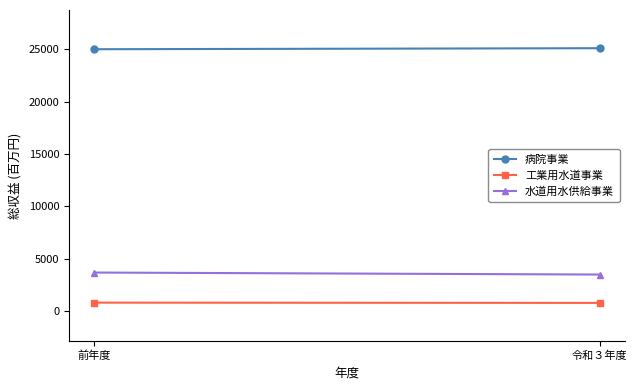

What is the total value across all series at 令和３年度?

29322